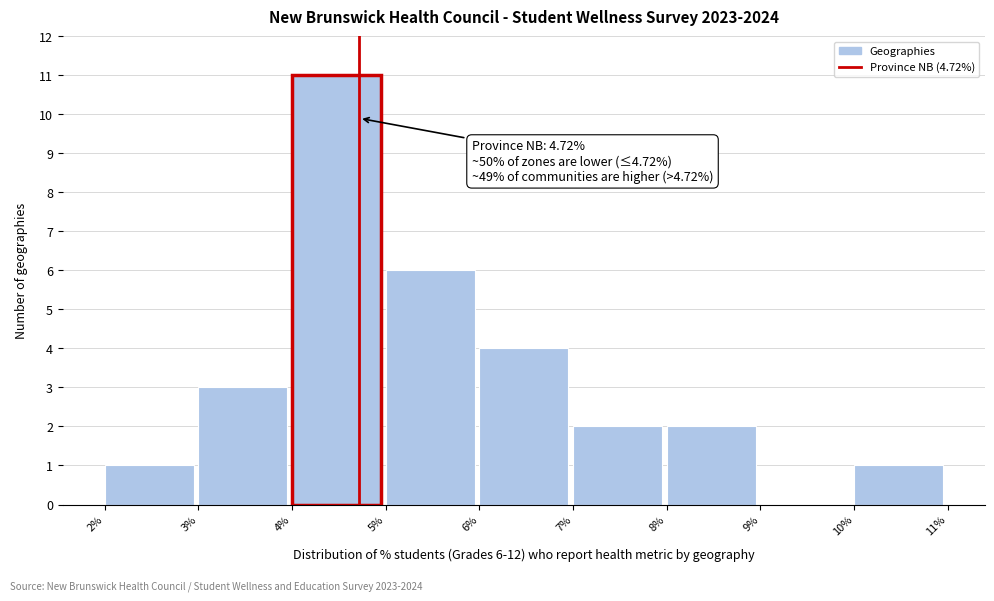

Over which range of the x-axis is the bar tallest?

4% to 5%